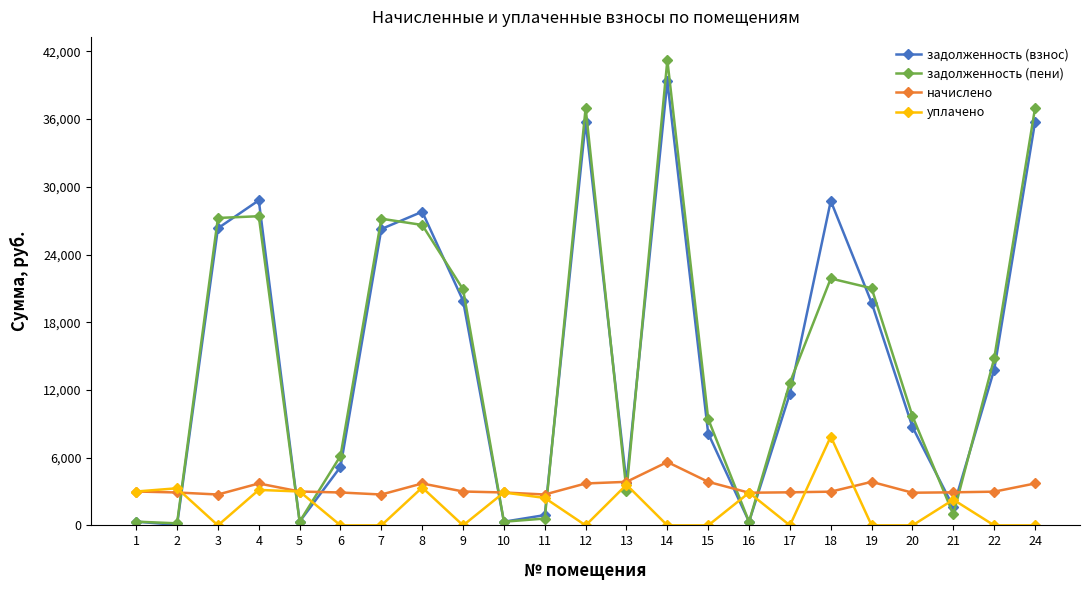

What is the sum of all начислено values?

75643.2